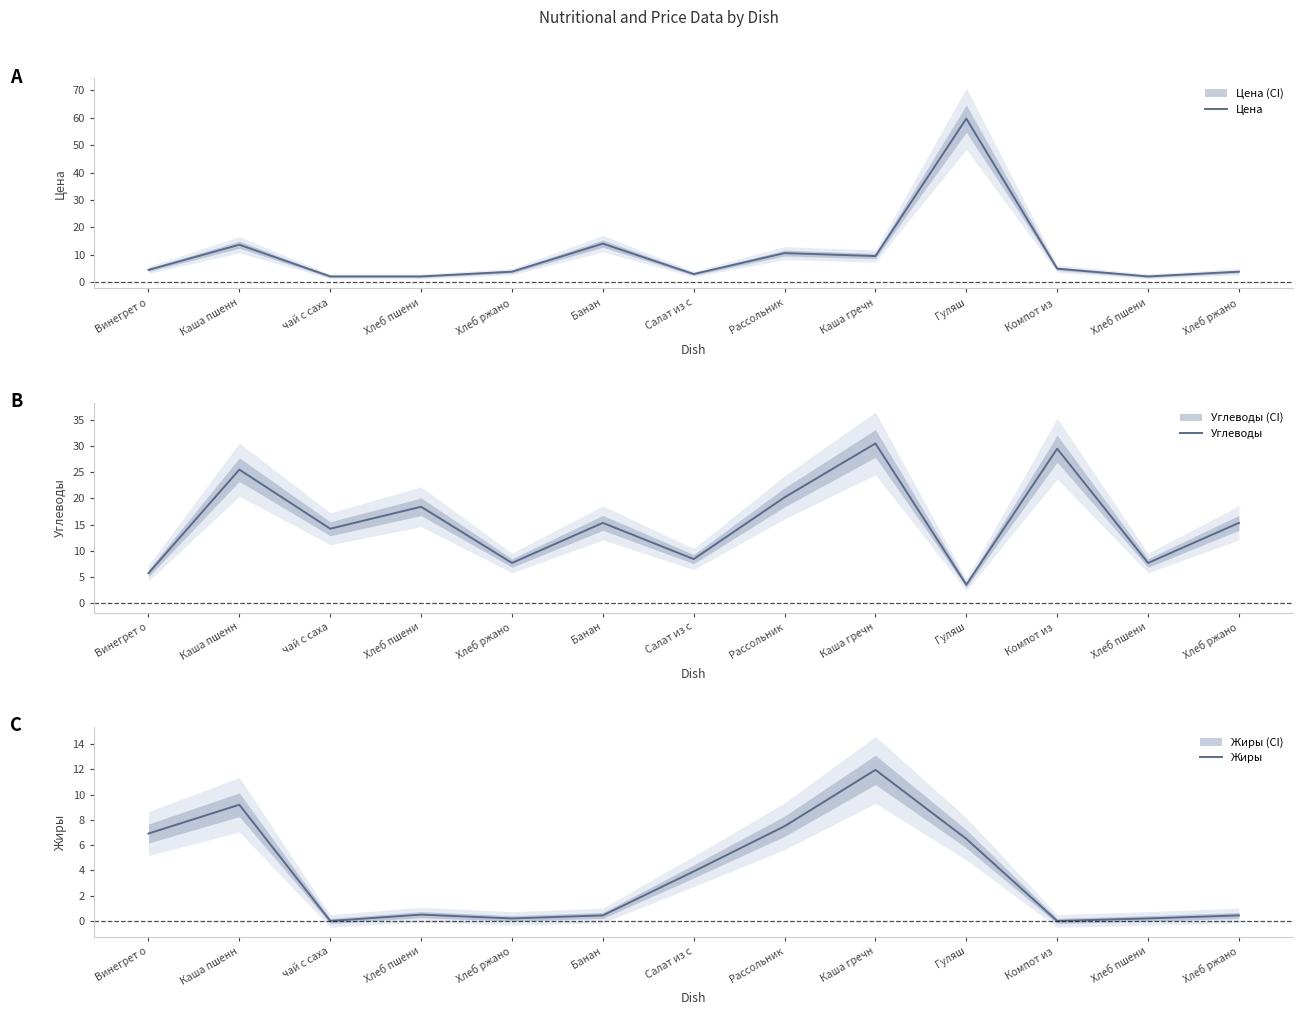

Which series ends up on top after the final intersection of Жиры and Углеводы?

Углеводы